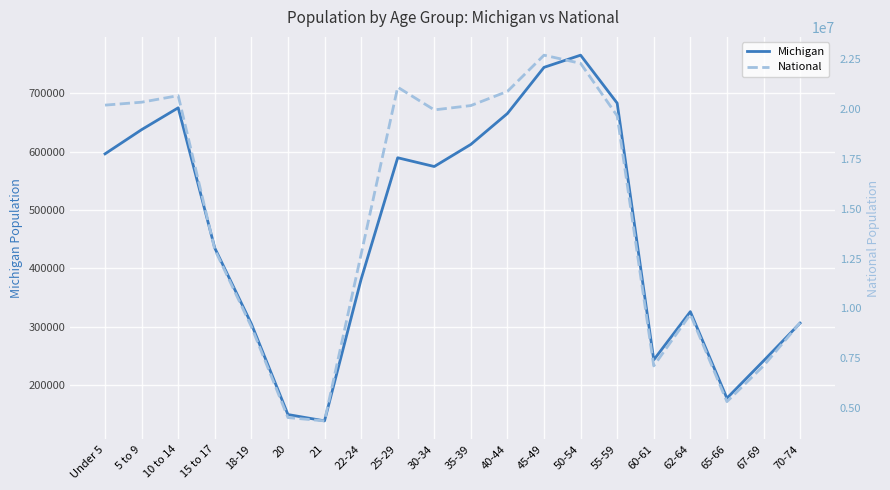

What is the value of the Michigan point at the 14th from the left?

765452